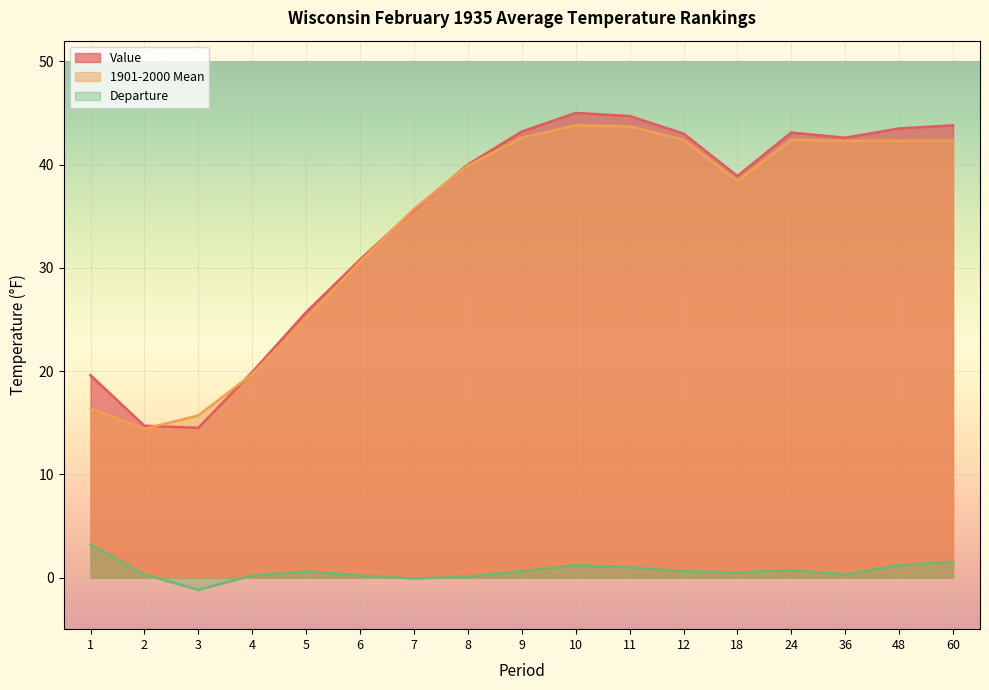

At which label does Departure first exceed 0?

1